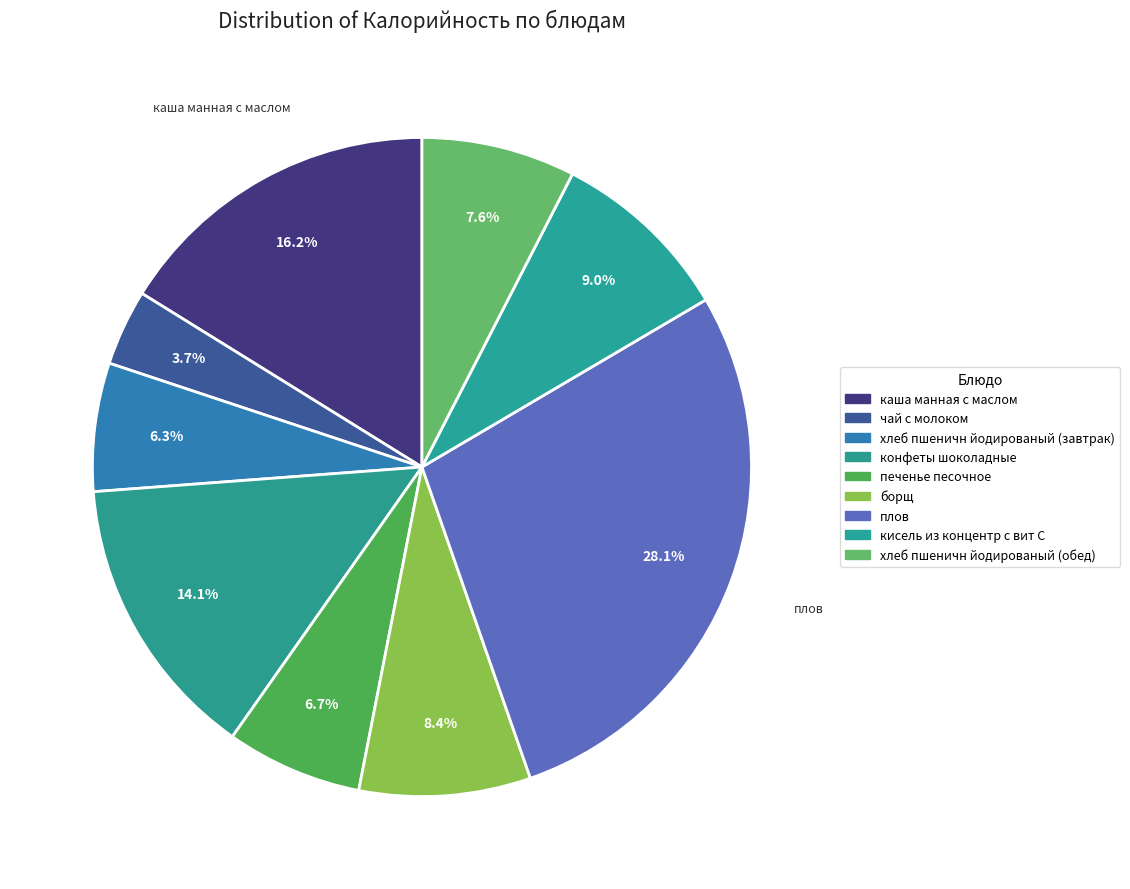

Which has a higher value, хлеб пшеничн йодированый (обед) or борщ?

борщ